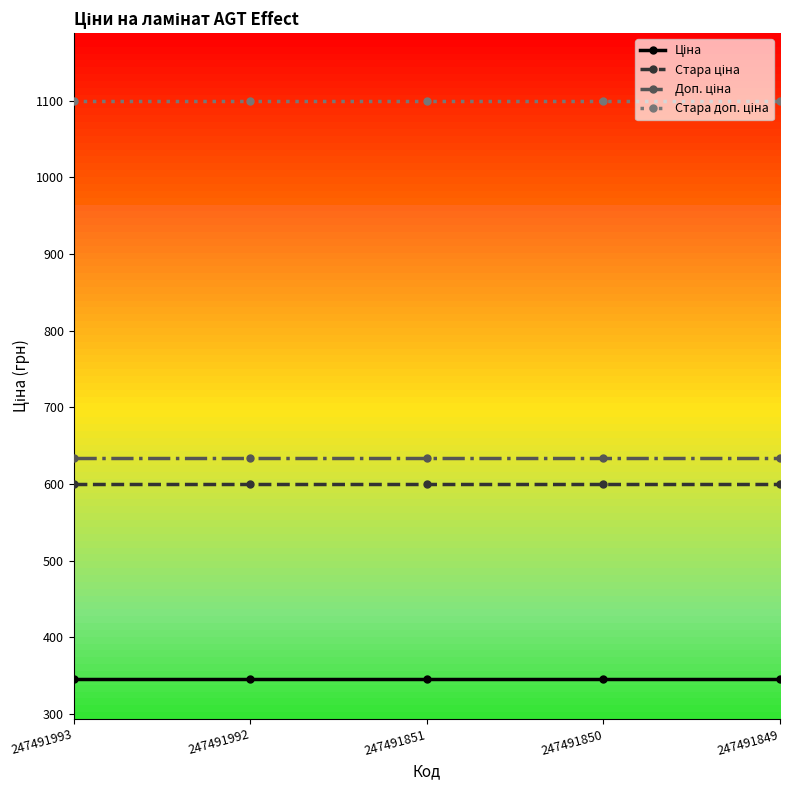

What is the minimum value shown in the chart?

345.6